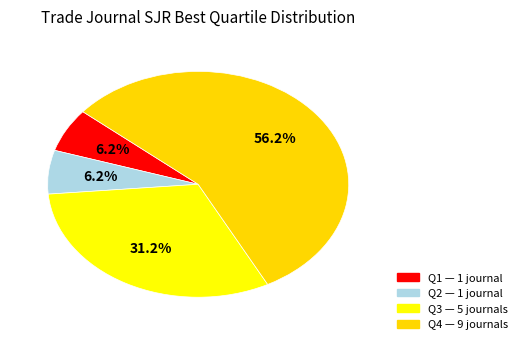

Is there any slice that represents more than half of the pie?

Yes